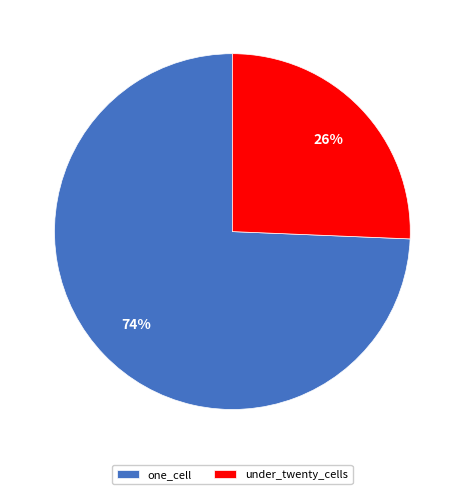

How many slices are in this pie chart?

2